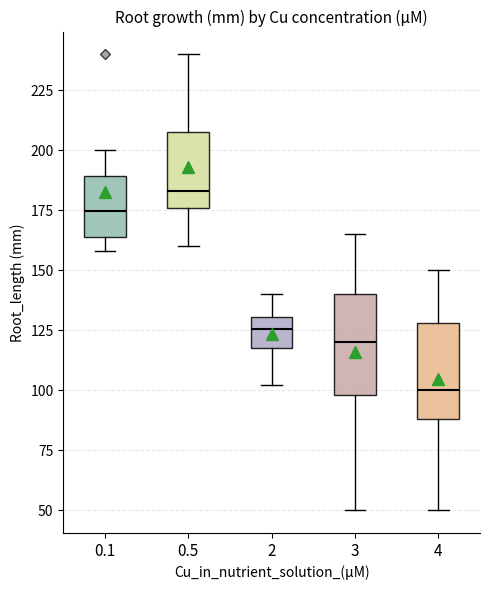

Which box has the lowest median line?

4